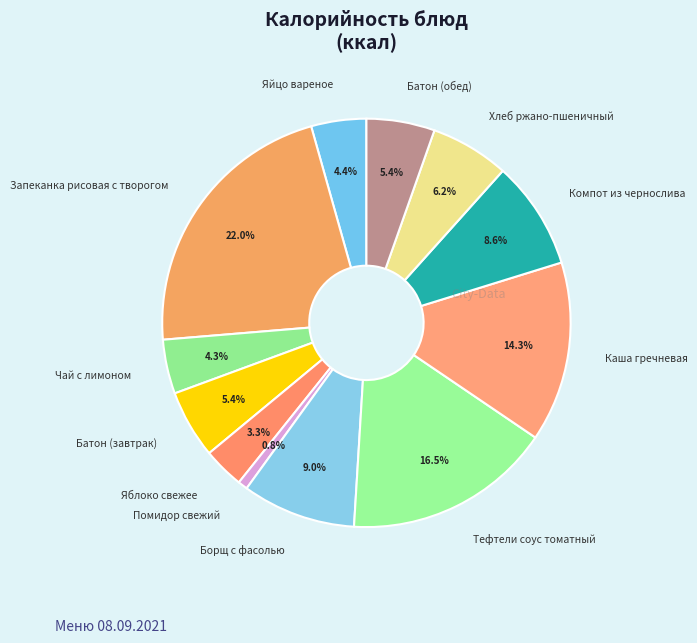

Is it true that Хлеб ржано-пшеничный is 1% of the pie?

False